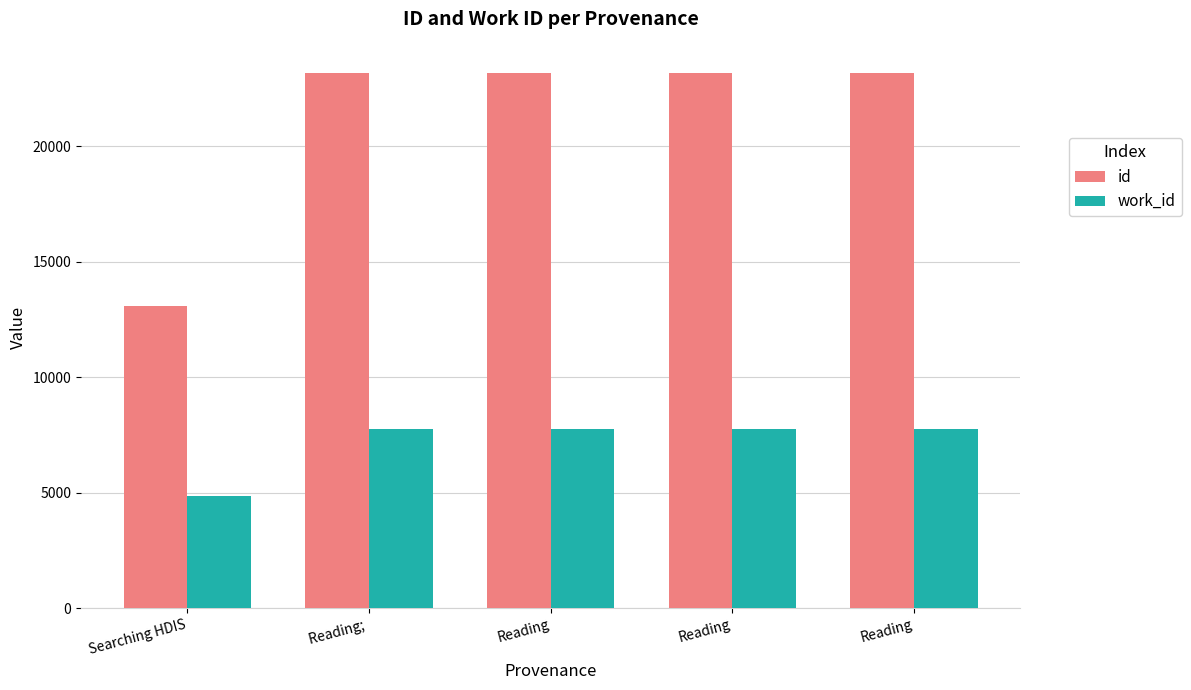

How many groups of bars are there?

5